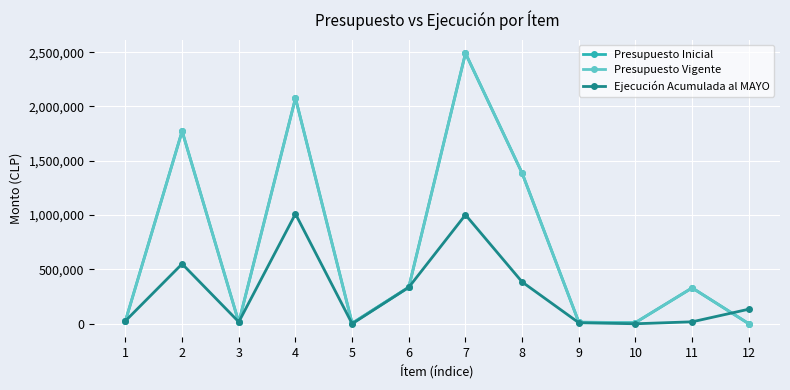

Which has a higher value, 1 or 5?

1